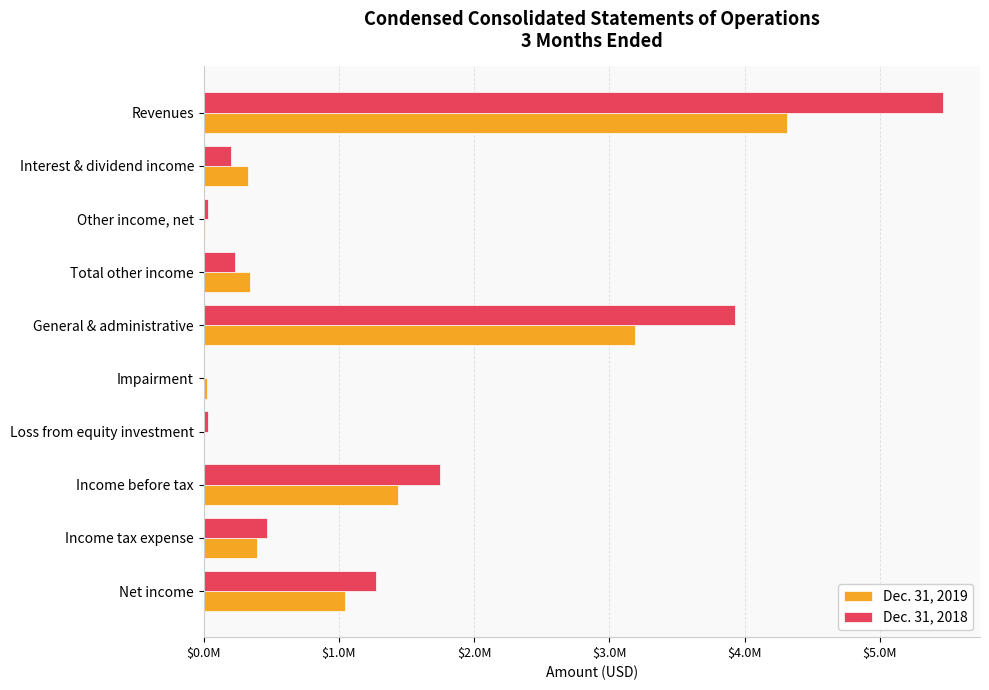

What are all the series names shown in the legend?

Dec. 31, 2019, Dec. 31, 2018